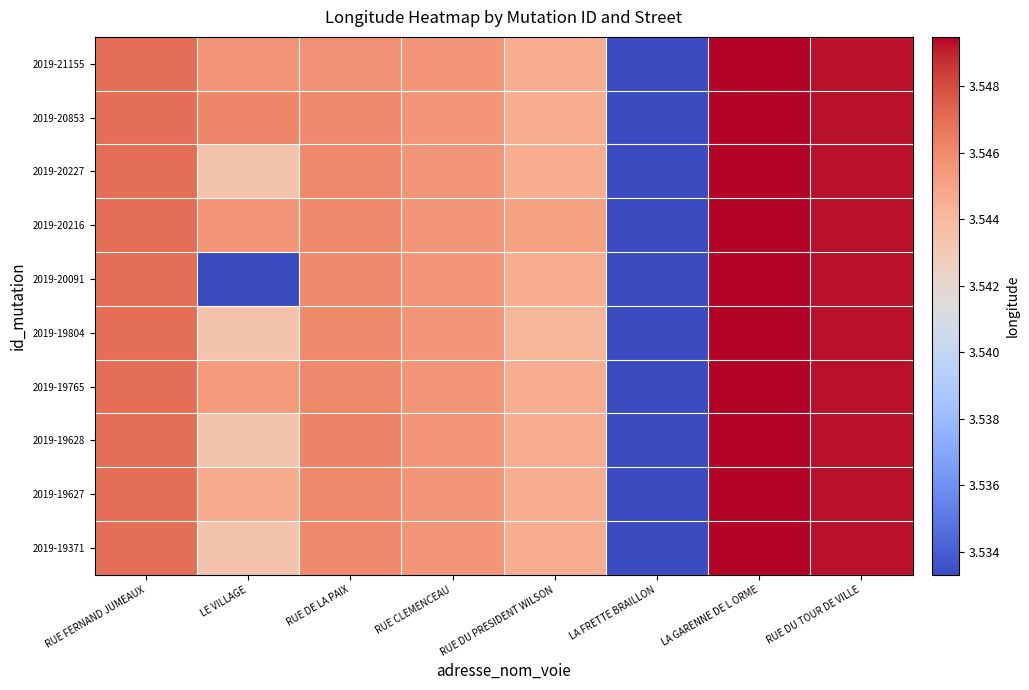

Reading right to left, transcribe all the data shown in this chart.

2019-19371: RUE DU TOUR DE VILLE=3.5	LA GARENNE DE L ORME=3.5	LA FRETTE BRAILLON=3.5	RUE DU PRESIDENT WILSON=3.5	RUE CLEMENCEAU=3.5	RUE DE LA PAIX=3.5	LE VILLAGE=3.5	RUE FERNAND JUMEAUX=3.5
2019-19627: RUE DU TOUR DE VILLE=3.5	LA GARENNE DE L ORME=3.5	LA FRETTE BRAILLON=3.5	RUE DU PRESIDENT WILSON=3.5	RUE CLEMENCEAU=3.5	RUE DE LA PAIX=3.5	LE VILLAGE=3.5	RUE FERNAND JUMEAUX=3.5
2019-19628: RUE DU TOUR DE VILLE=3.5	LA GARENNE DE L ORME=3.5	LA FRETTE BRAILLON=3.5	RUE DU PRESIDENT WILSON=3.5	RUE CLEMENCEAU=3.5	RUE DE LA PAIX=3.5	LE VILLAGE=3.5	RUE FERNAND JUMEAUX=3.5
2019-19765: RUE DU TOUR DE VILLE=3.5	LA GARENNE DE L ORME=3.5	LA FRETTE BRAILLON=3.5	RUE DU PRESIDENT WILSON=3.5	RUE CLEMENCEAU=3.5	RUE DE LA PAIX=3.5	LE VILLAGE=3.5	RUE FERNAND JUMEAUX=3.5
2019-19804: RUE DU TOUR DE VILLE=3.5	LA GARENNE DE L ORME=3.5	LA FRETTE BRAILLON=3.5	RUE DU PRESIDENT WILSON=3.5	RUE CLEMENCEAU=3.5	RUE DE LA PAIX=3.5	LE VILLAGE=3.5	RUE FERNAND JUMEAUX=3.5
2019-20091: RUE DU TOUR DE VILLE=3.5	LA GARENNE DE L ORME=3.5	LA FRETTE BRAILLON=3.5	RUE DU PRESIDENT WILSON=3.5	RUE CLEMENCEAU=3.5	RUE DE LA PAIX=3.5	LE VILLAGE=3.5	RUE FERNAND JUMEAUX=3.5
2019-20216: RUE DU TOUR DE VILLE=3.5	LA GARENNE DE L ORME=3.5	LA FRETTE BRAILLON=3.5	RUE DU PRESIDENT WILSON=3.5	RUE CLEMENCEAU=3.5	RUE DE LA PAIX=3.5	LE VILLAGE=3.5	RUE FERNAND JUMEAUX=3.5
2019-20227: RUE DU TOUR DE VILLE=3.5	LA GARENNE DE L ORME=3.5	LA FRETTE BRAILLON=3.5	RUE DU PRESIDENT WILSON=3.5	RUE CLEMENCEAU=3.5	RUE DE LA PAIX=3.5	LE VILLAGE=3.5	RUE FERNAND JUMEAUX=3.5
2019-20853: RUE DU TOUR DE VILLE=3.5	LA GARENNE DE L ORME=3.5	LA FRETTE BRAILLON=3.5	RUE DU PRESIDENT WILSON=3.5	RUE CLEMENCEAU=3.5	RUE DE LA PAIX=3.5	LE VILLAGE=3.5	RUE FERNAND JUMEAUX=3.5
2019-21155: RUE DU TOUR DE VILLE=3.5	LA GARENNE DE L ORME=3.5	LA FRETTE BRAILLON=3.5	RUE DU PRESIDENT WILSON=3.5	RUE CLEMENCEAU=3.5	RUE DE LA PAIX=3.5	LE VILLAGE=3.5	RUE FERNAND JUMEAUX=3.5